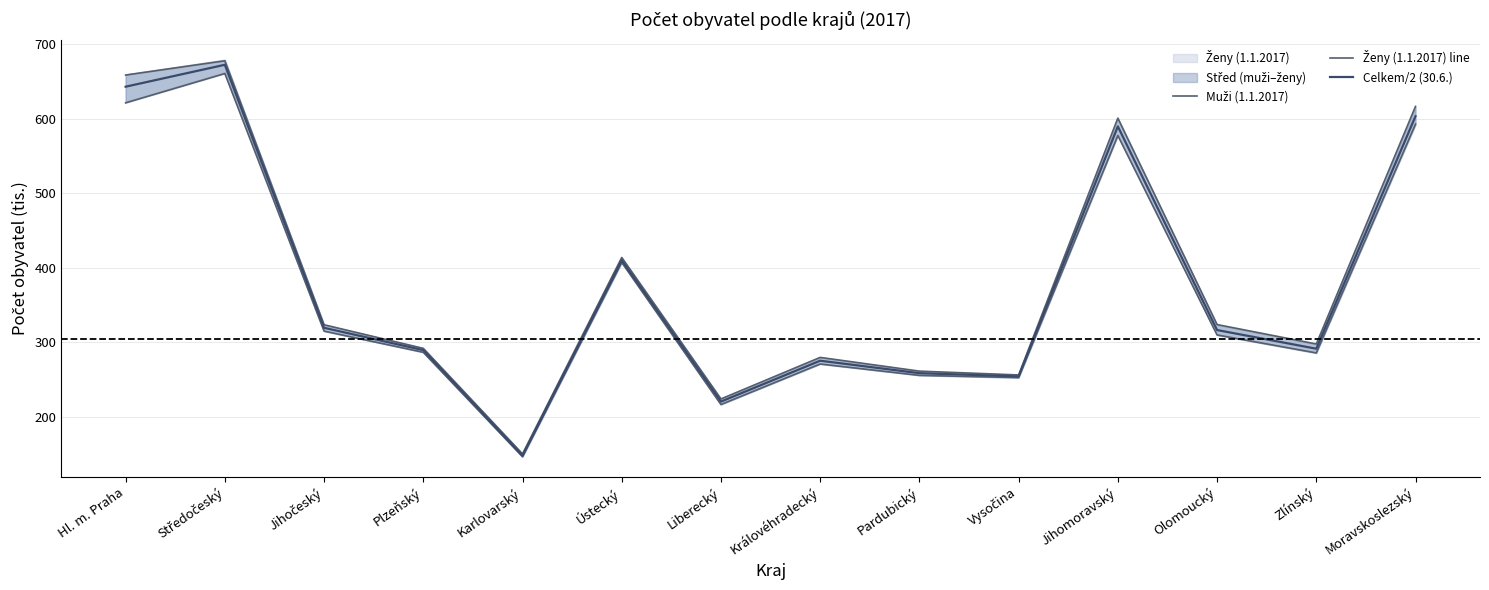

Between Liberecký and Olomoucký, which series saw the biggest shift?

Ženy (1.1.2017) line